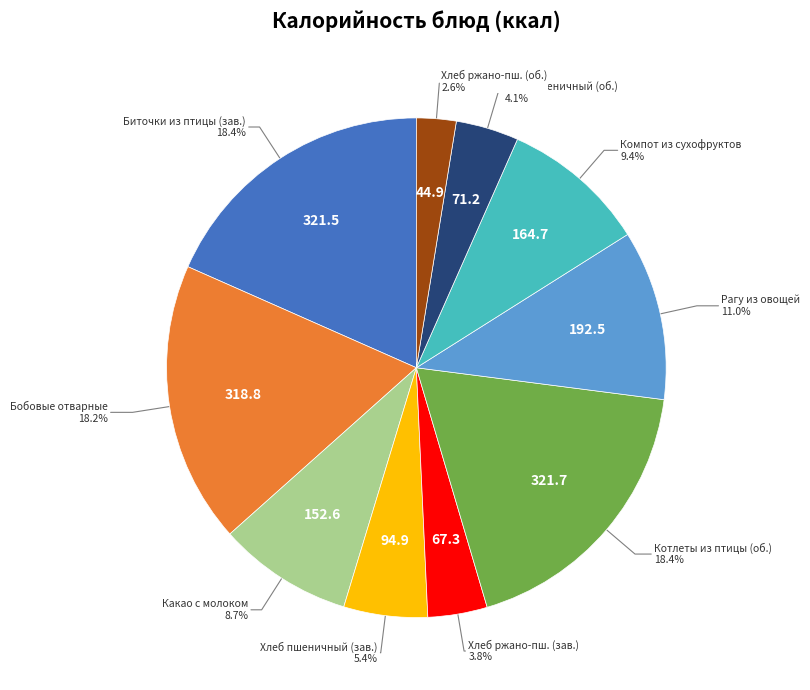

Does any single category account for the majority?

No